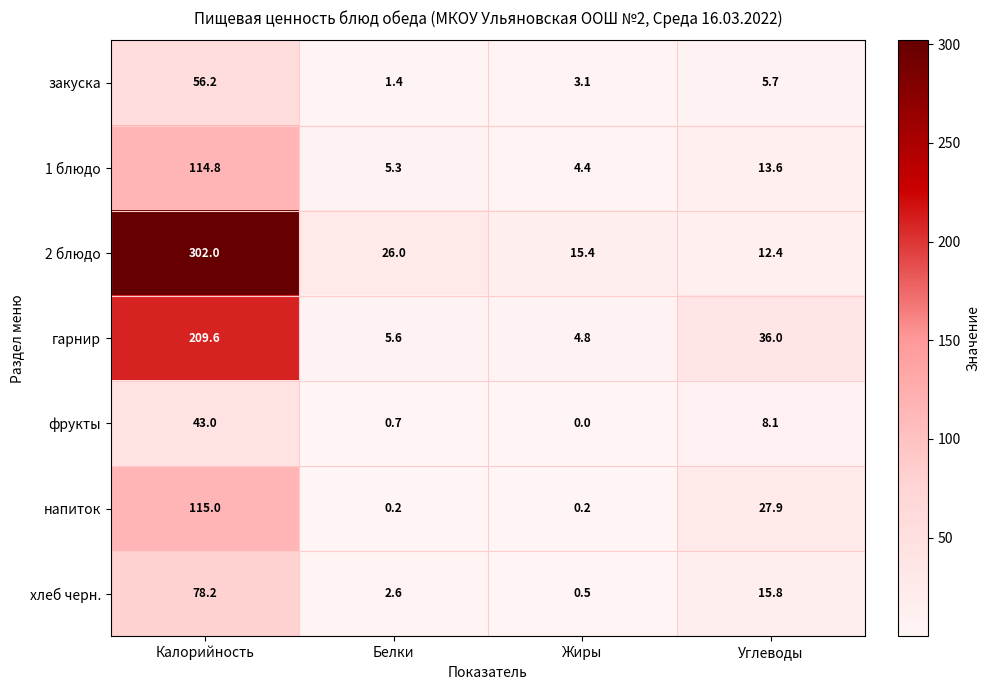

At which category is the sum across all series the highest?

Калорийность